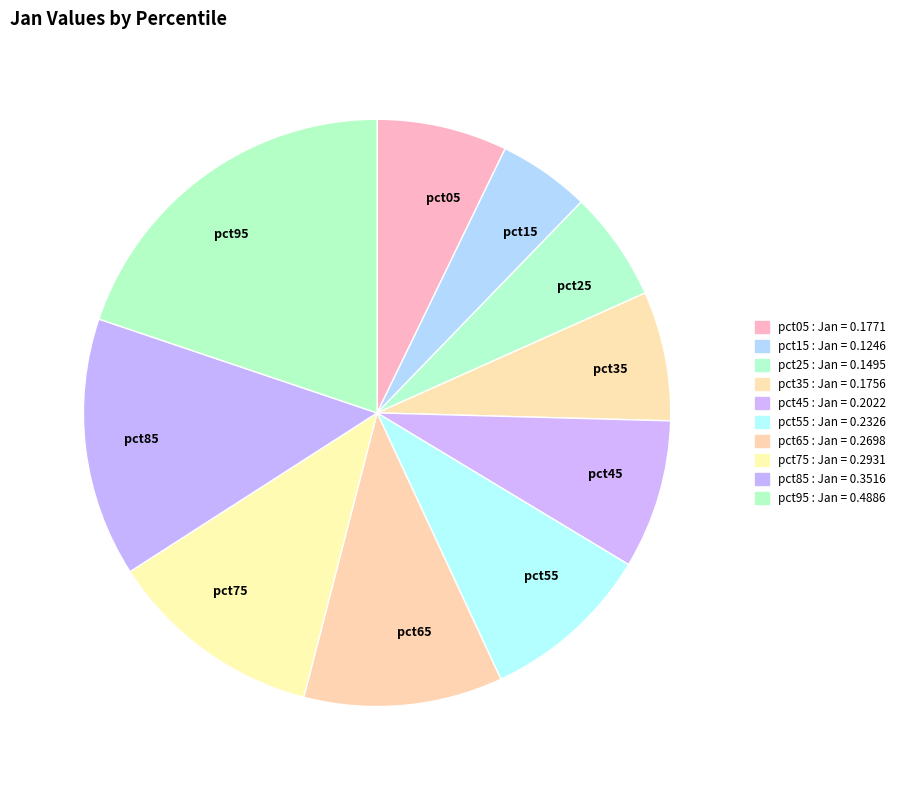

Is it true that pct65 is 2% of the pie?

False